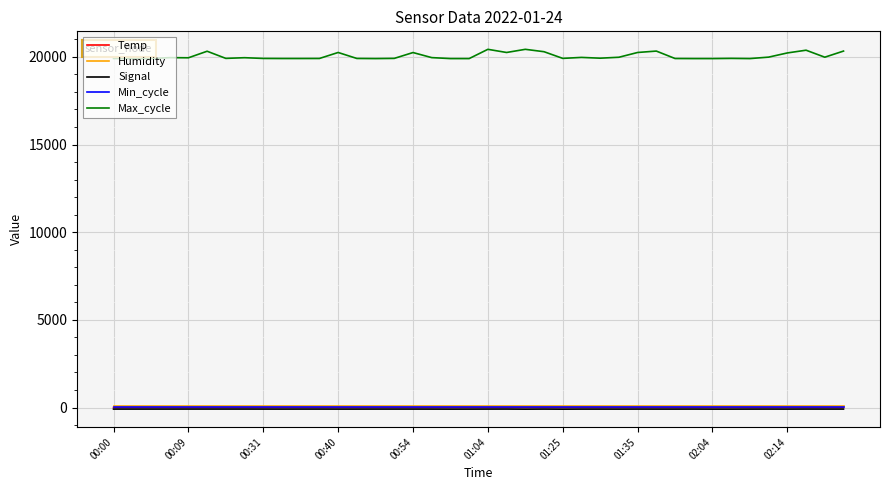

True or false: Max_cycle and Min_cycle cross at least once.

False